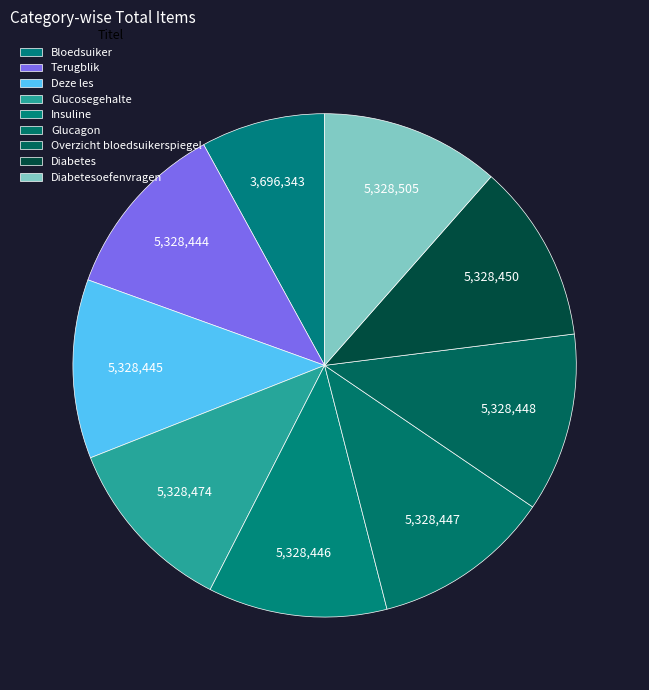

To the nearest percent, what is the average slice percentage?

11%